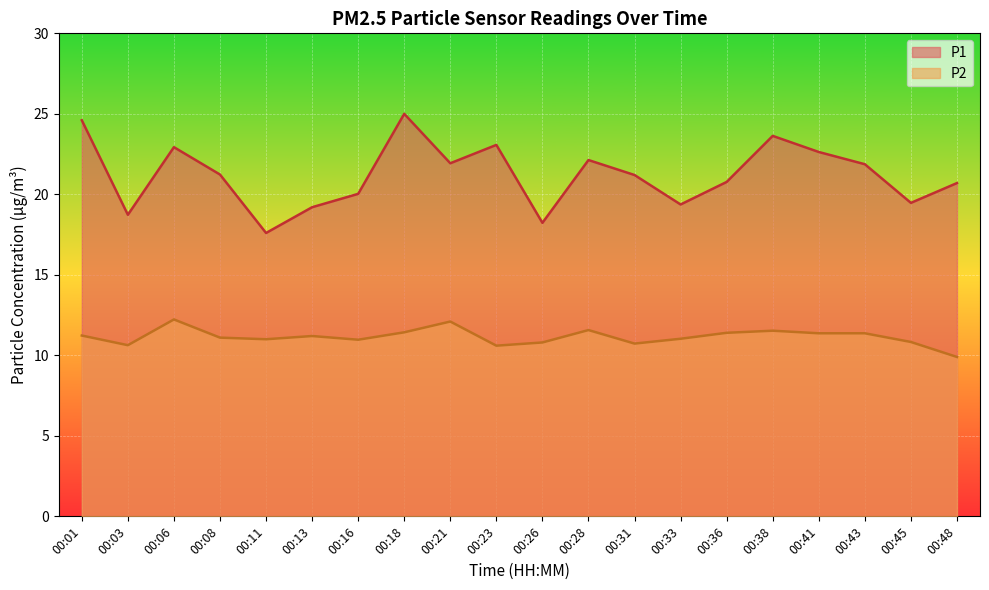

How many lines are shown in the chart?

2